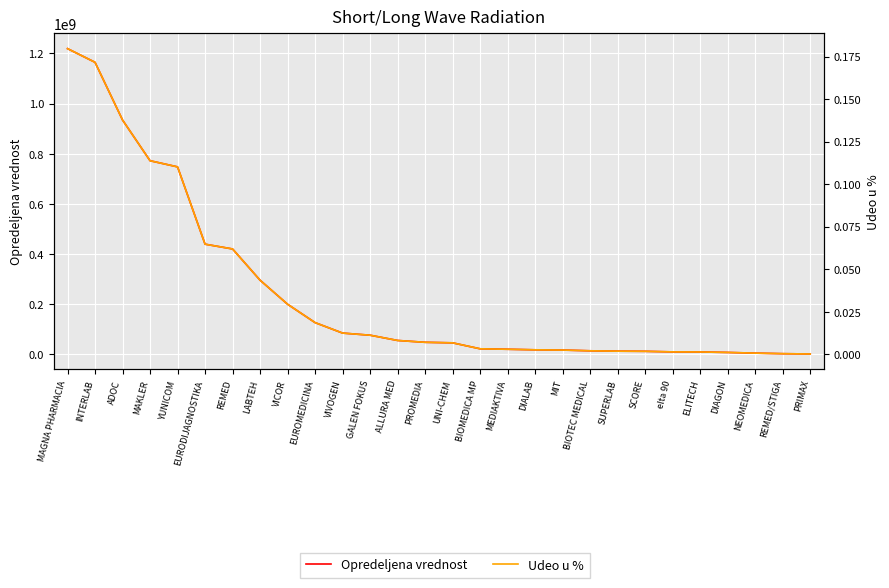

The value of Opredeljena vrednost at VIVOGEN is 84944900.0. True or false?

True